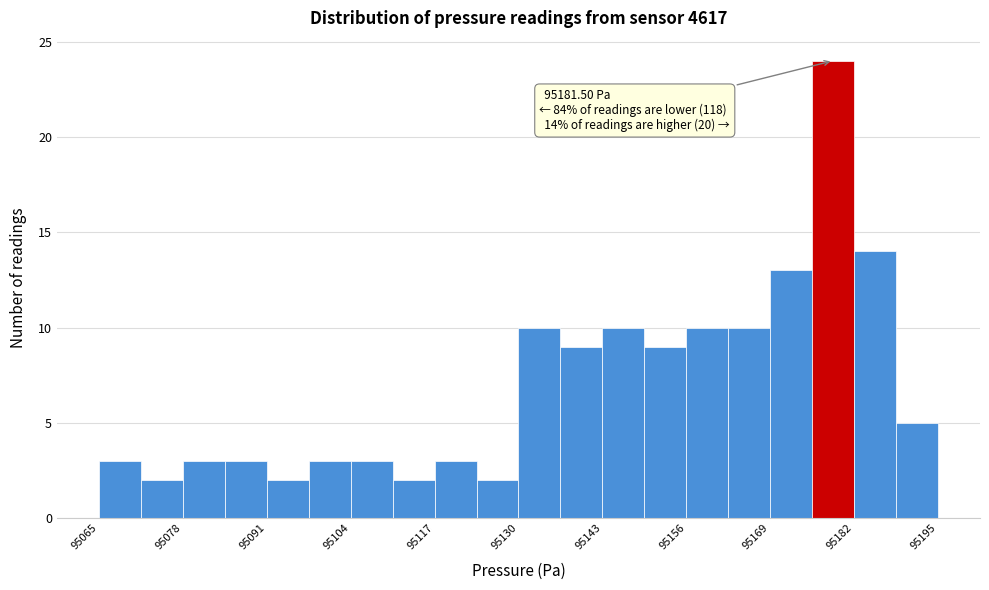

Read against the x-axis, roughly where is the centre of the tallest bar?

95178